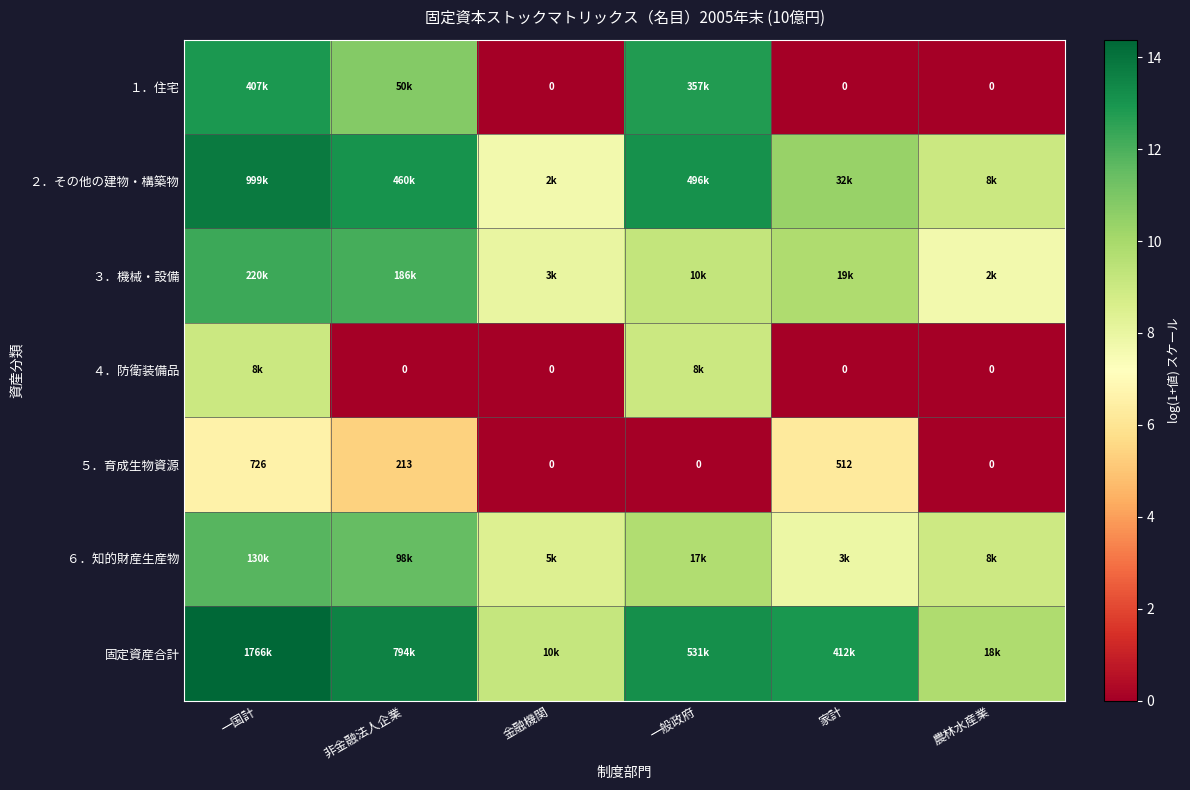

Which has a higher value, 家計 or 金融機関?

家計